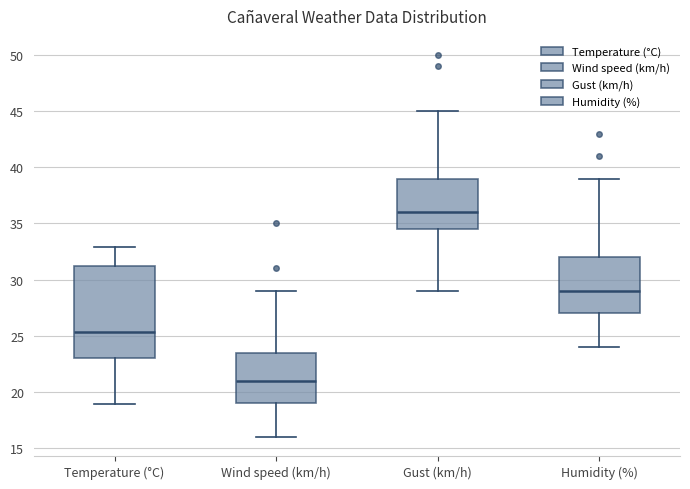

Where does the median line of the box for Humidity (%) sit on the y-axis? The values are not printed on the chart, so give them approximately, as read against the axis.

29.0